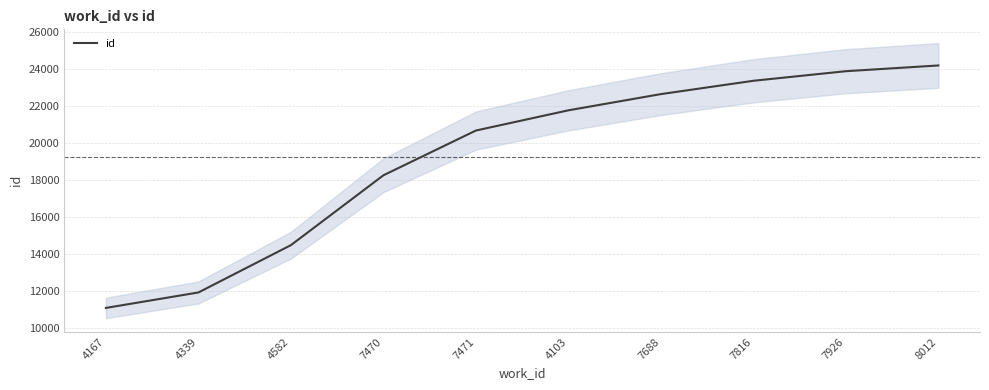

Approximately how many times larger is the value at 7926 compared to 4167?

2.2